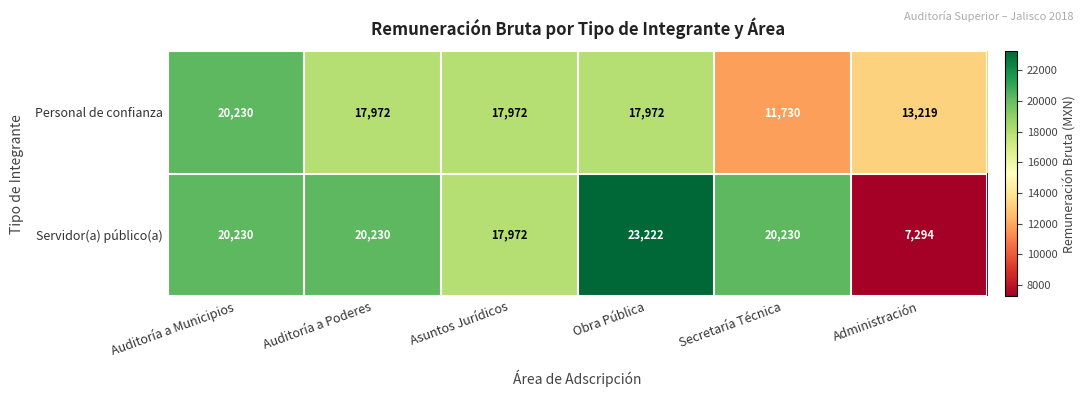

The Personal de confianza series shows 25230 at Auditoría a Poderes. True or false?

False